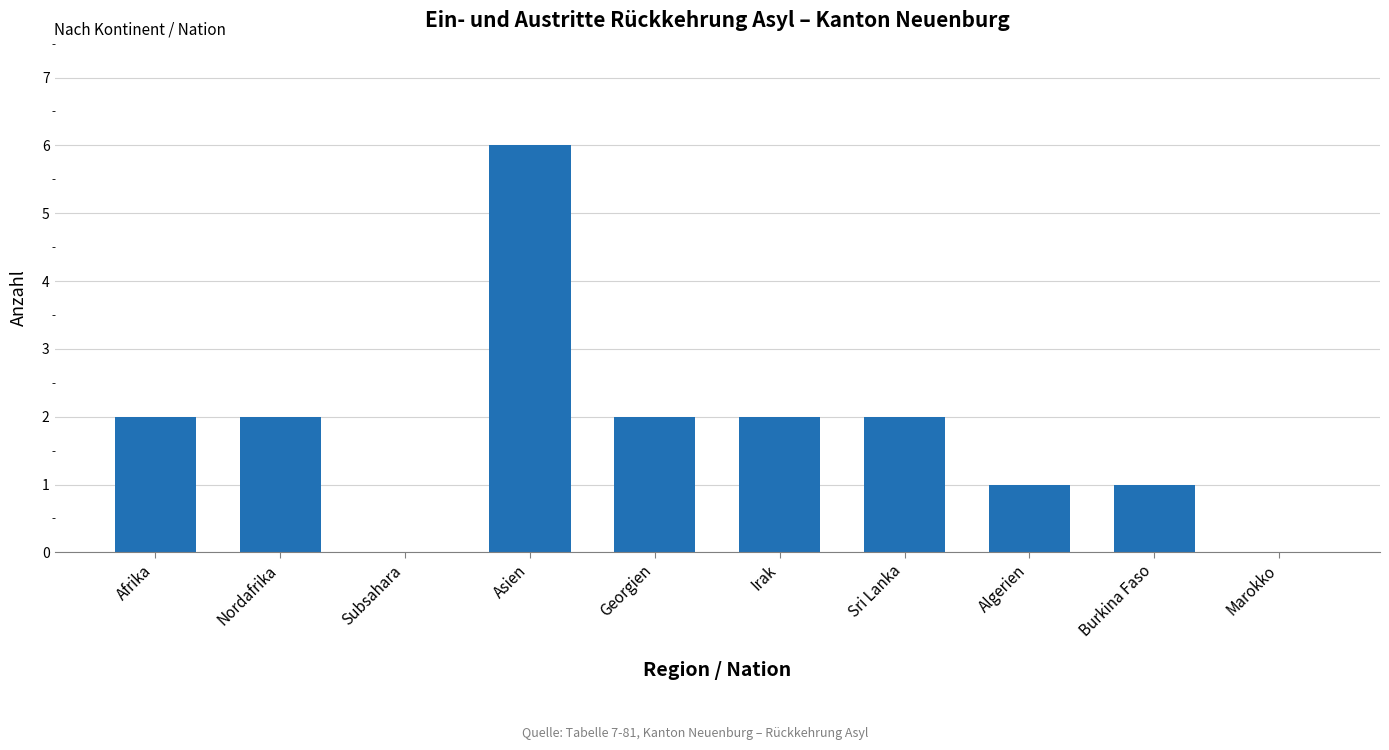

Reading left to right, extract all data points from this chart.

2	2	0	6	2	2	2	1	1	0